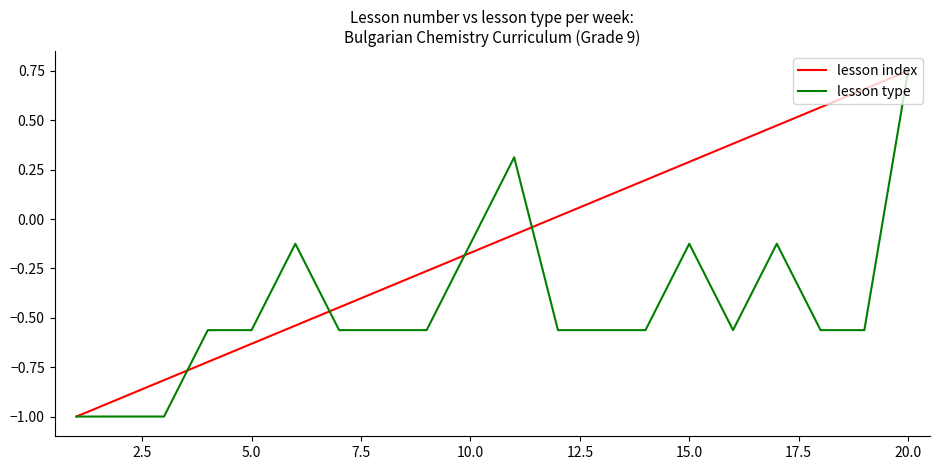

Which series has the largest total across all categories?

lesson index